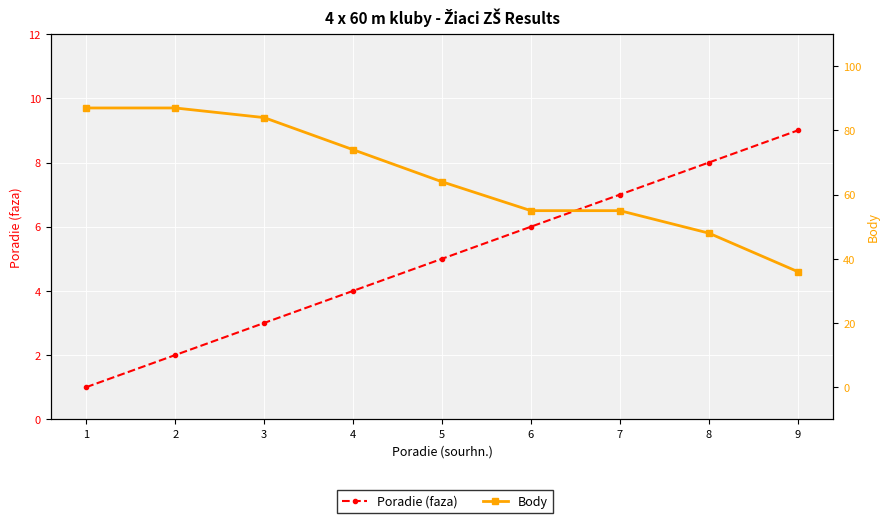

Count the number of data series in this chart.

2